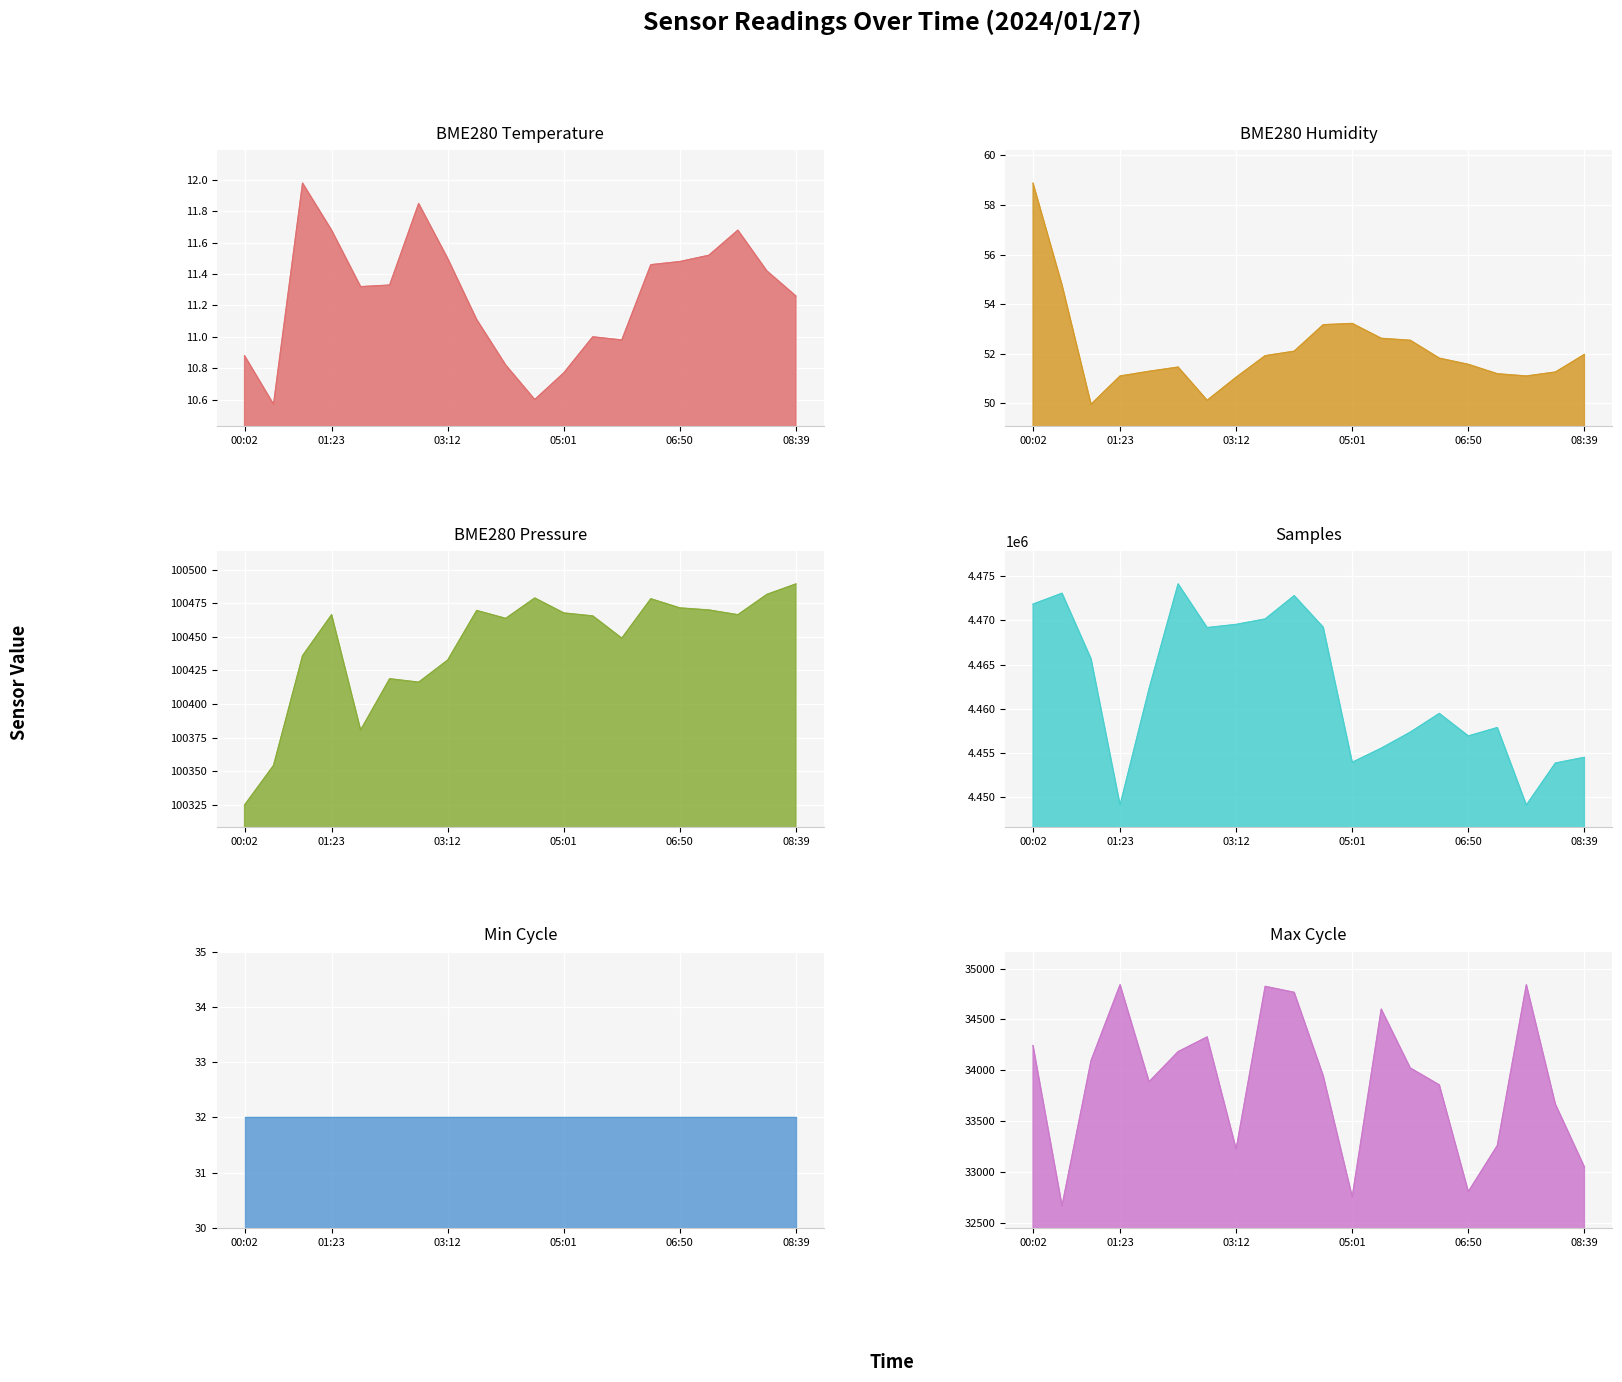

The value of BME280_pressure at 00:02 is 100324.8. True or false?

True